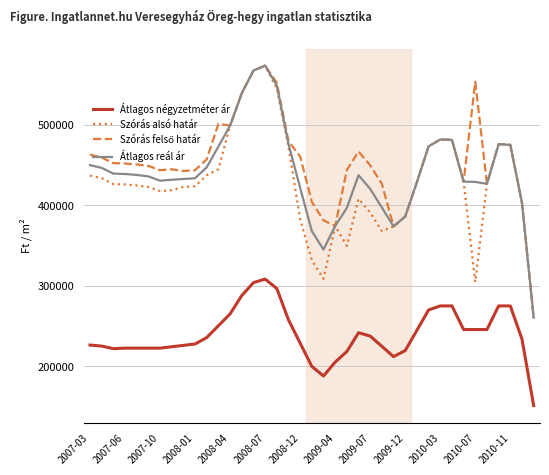

What is the highest value of the Átlagos négyzetméter ár series?

308333